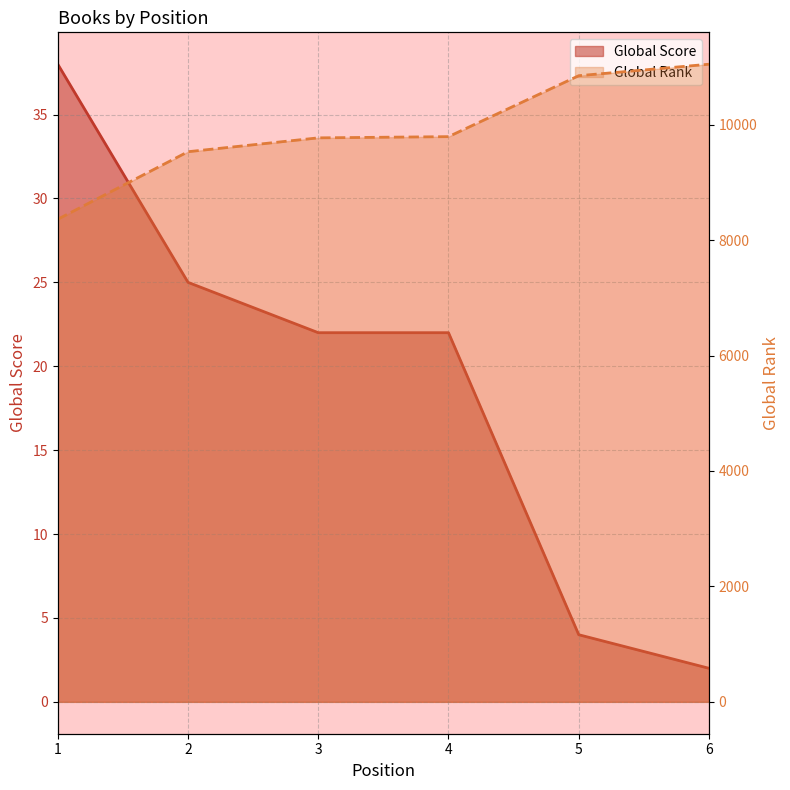

List the labels in order of Global Rank value, largest first.

6, 5, 4, 3, 2, 1